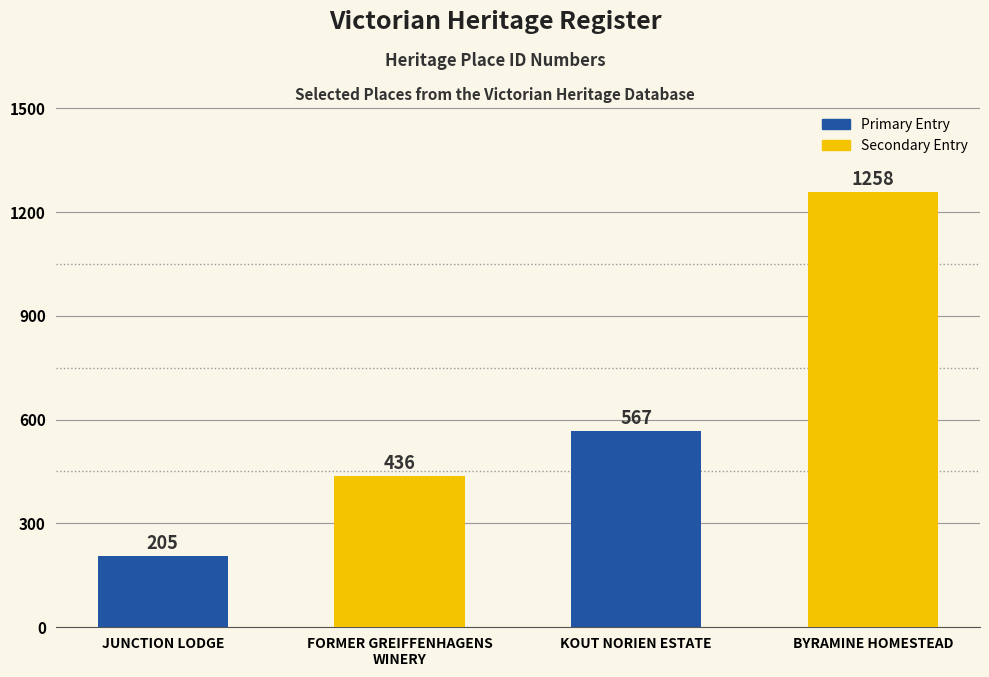

The chart shows a value of 55 at JUNCTION LODGE. True or false?

False